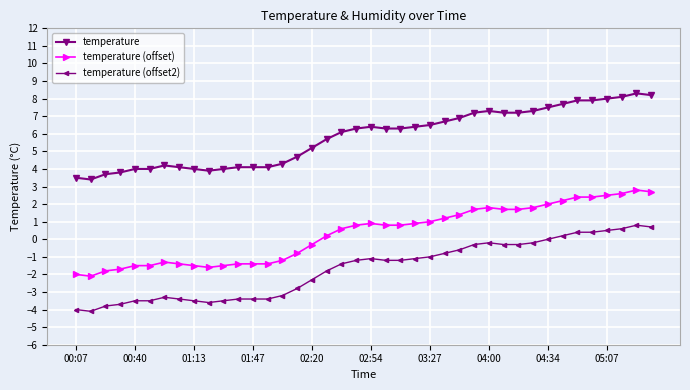

What is the value of the temperature (offset) point at the 28th from the left?

1.7